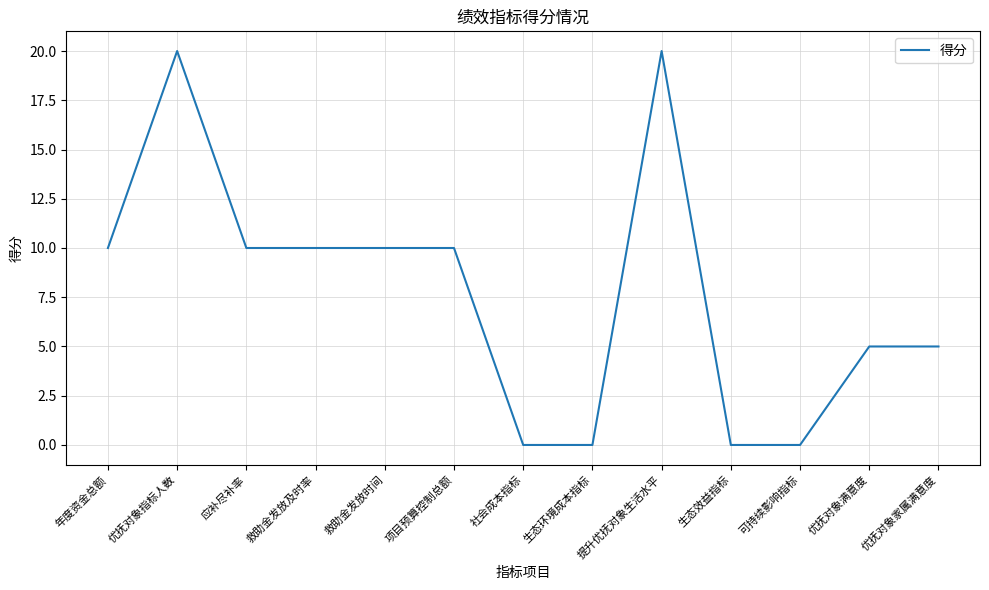

How many lines are shown in the chart?

1